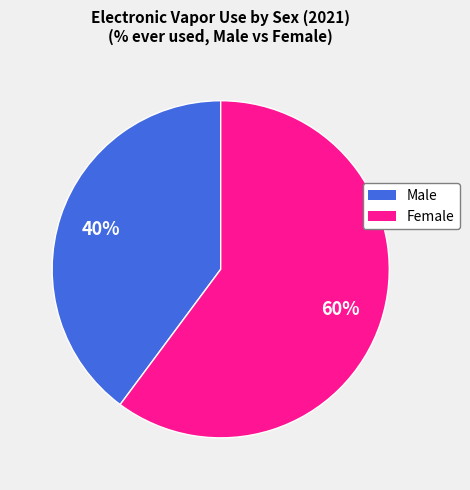

To the nearest percent, what percentage of the pie is Female?

60%